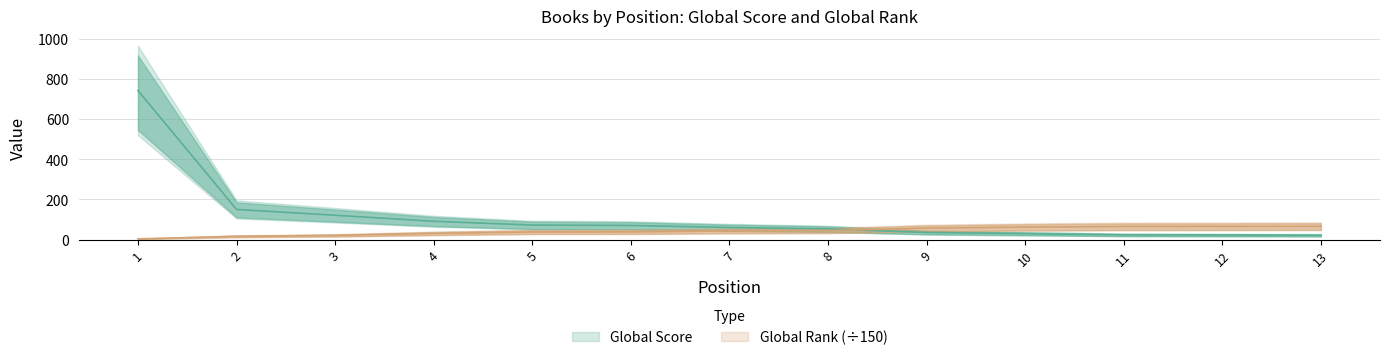

At how many categories does at least one series exceed 218?

1